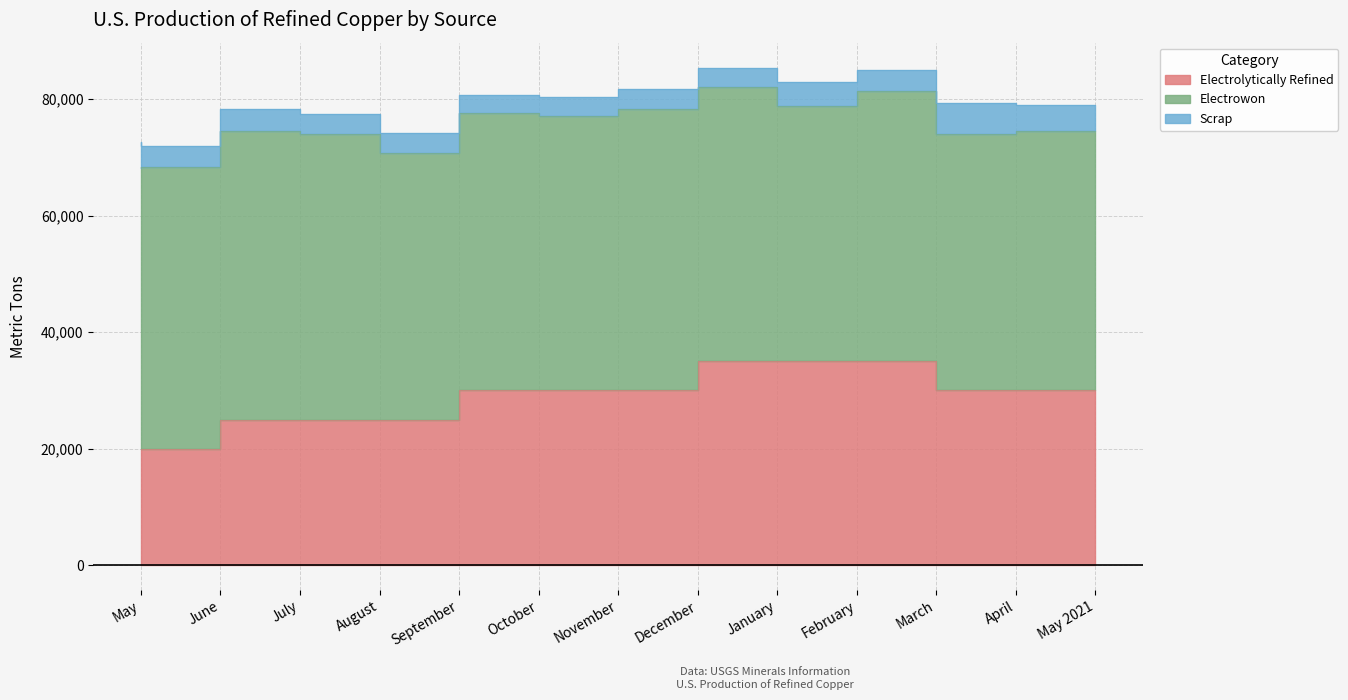

True or false: Scrap and Electrowon intersect in this chart.

False